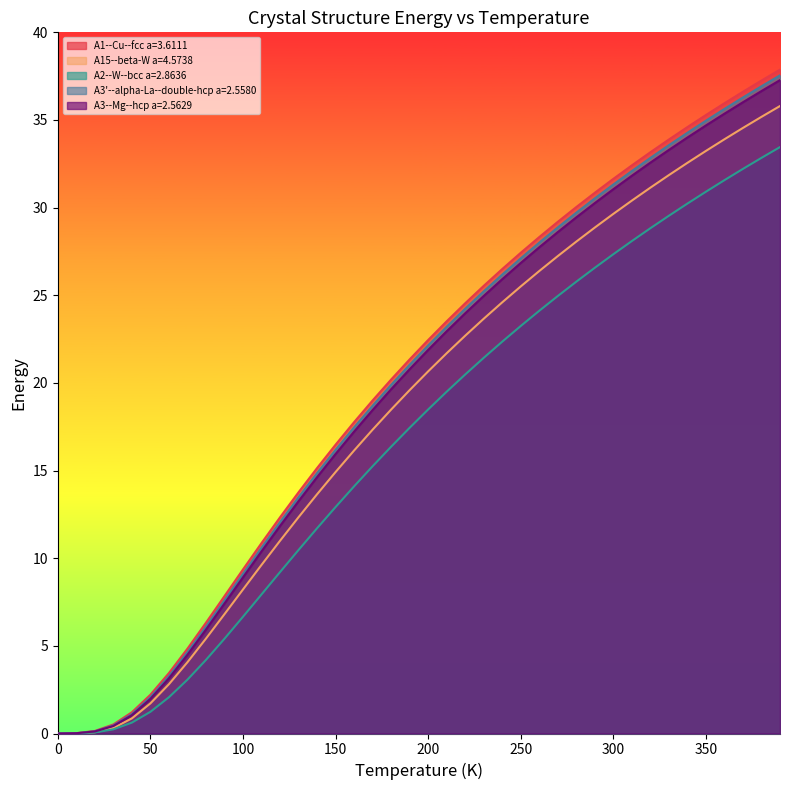

Which series has the widest spread of values?

A1--Cu--fcc a=3.6111